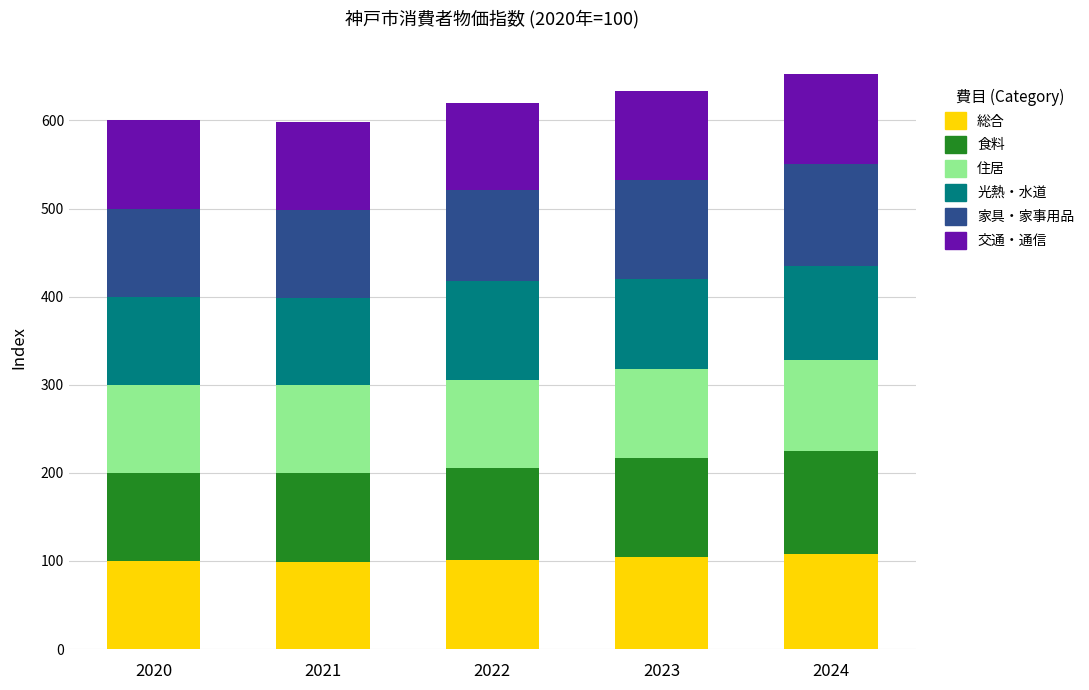

What is the lowest value of the 総合 series?

99.3